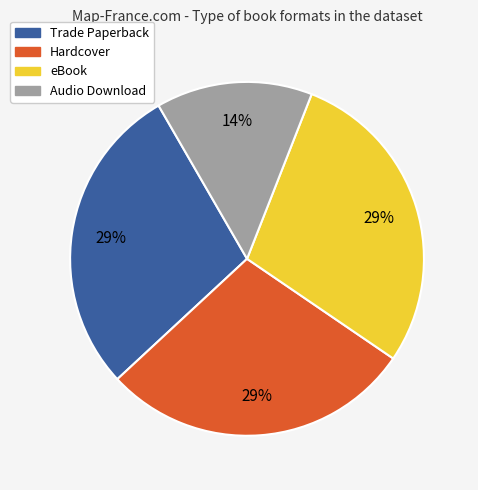

To the nearest percent, what is the average slice percentage?

25%